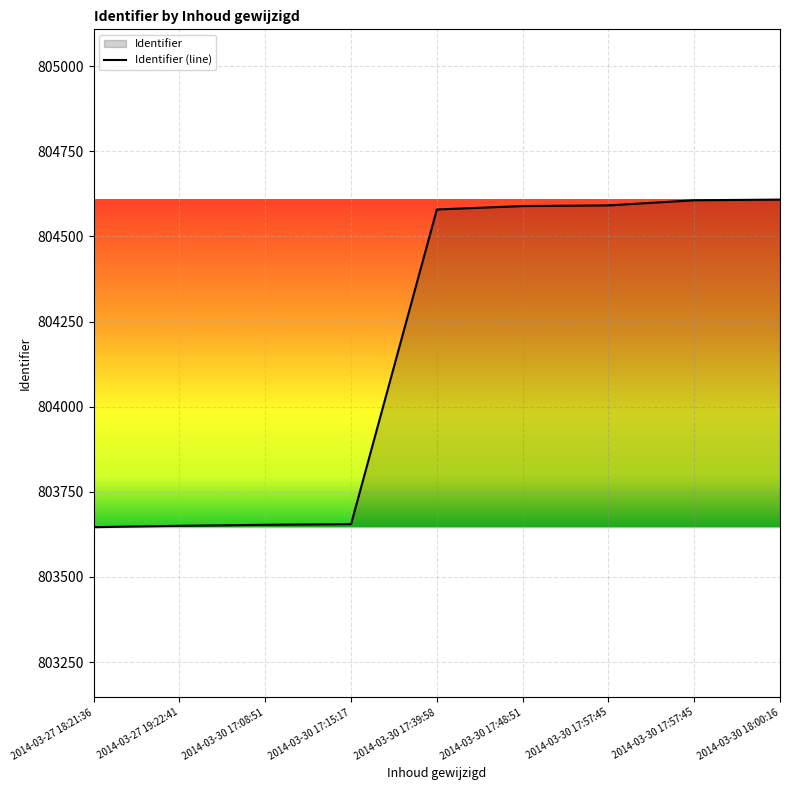

The chart shows a value of 495367 at 2014-03-30 17:39:58. True or false?

False